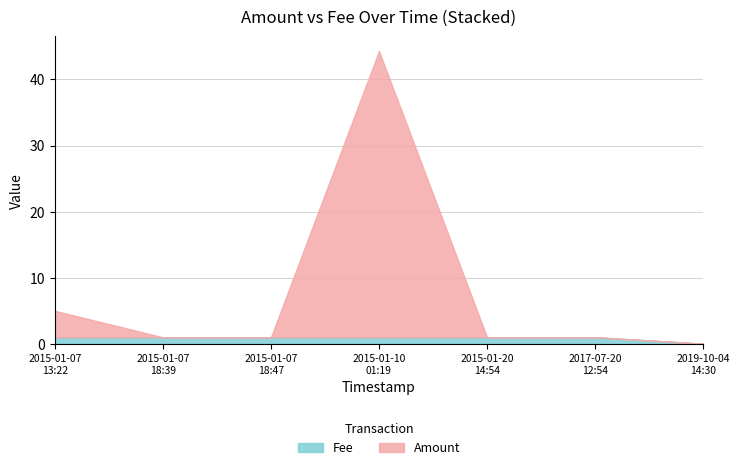

Does the chart have visible grid lines?

Yes